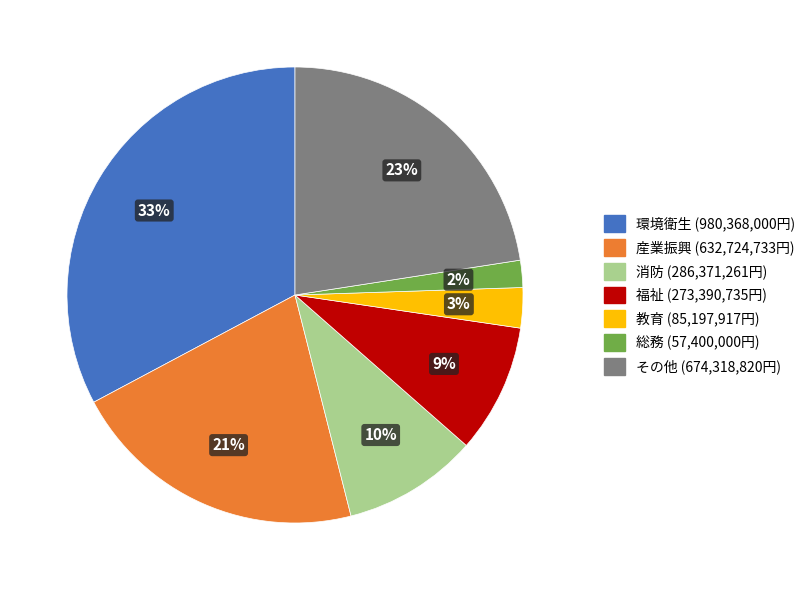

Is there any slice that represents more than half of the pie?

No